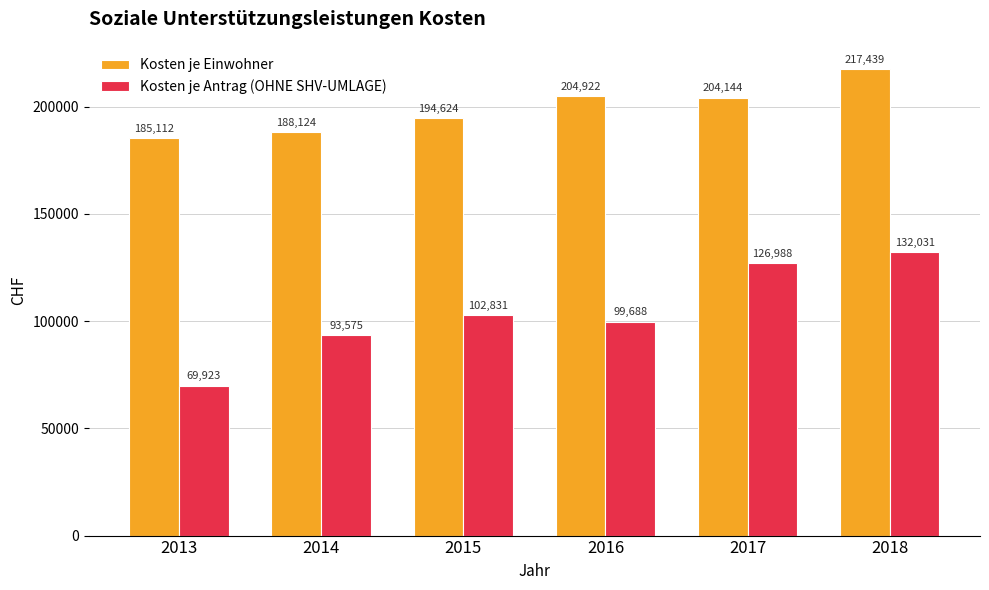

What are all the series names shown in the legend?

Kosten je Einwohner, Kosten je Antrag (OHNE SHV-UMLAGE)